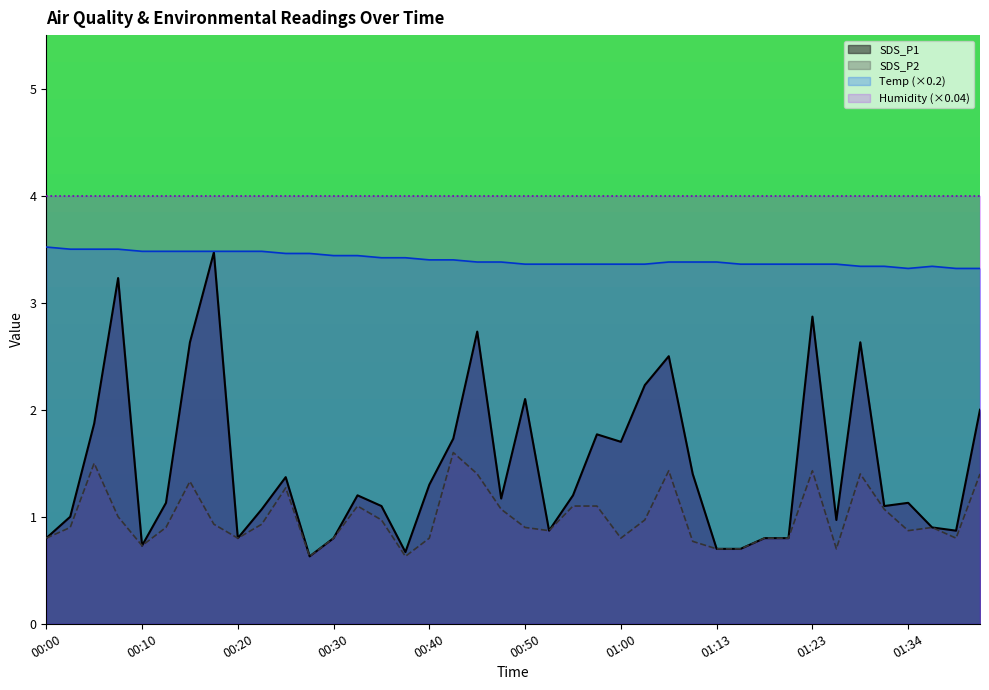

Is it true that Humidity (×0.04) equals 2.6 at 00:20?

False